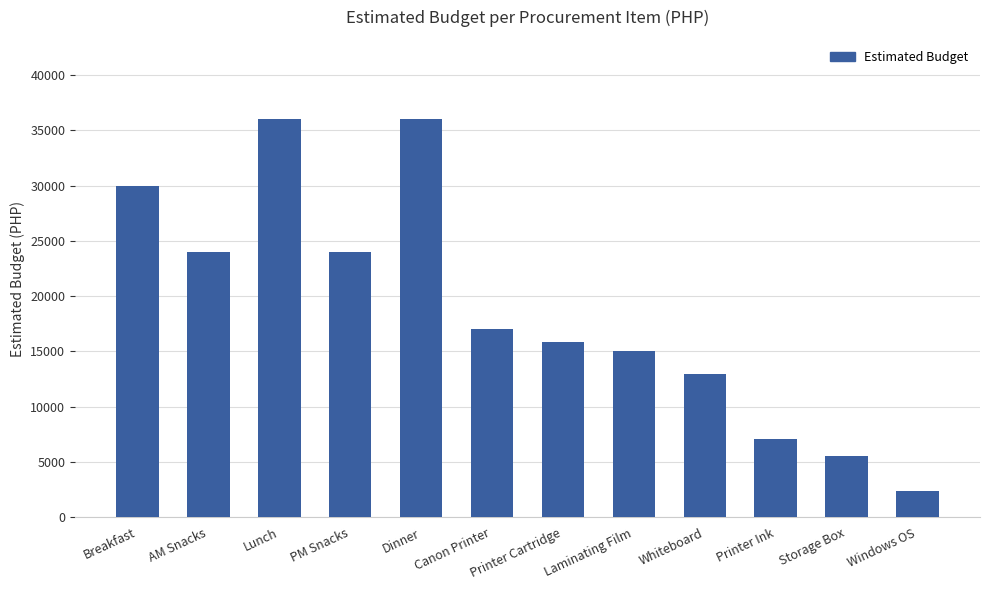

Reading left to right, list all the values displayed in this chart.

30000	24000	36000	24000	36000	17000	15900	15000	13000	7080	5550	2400